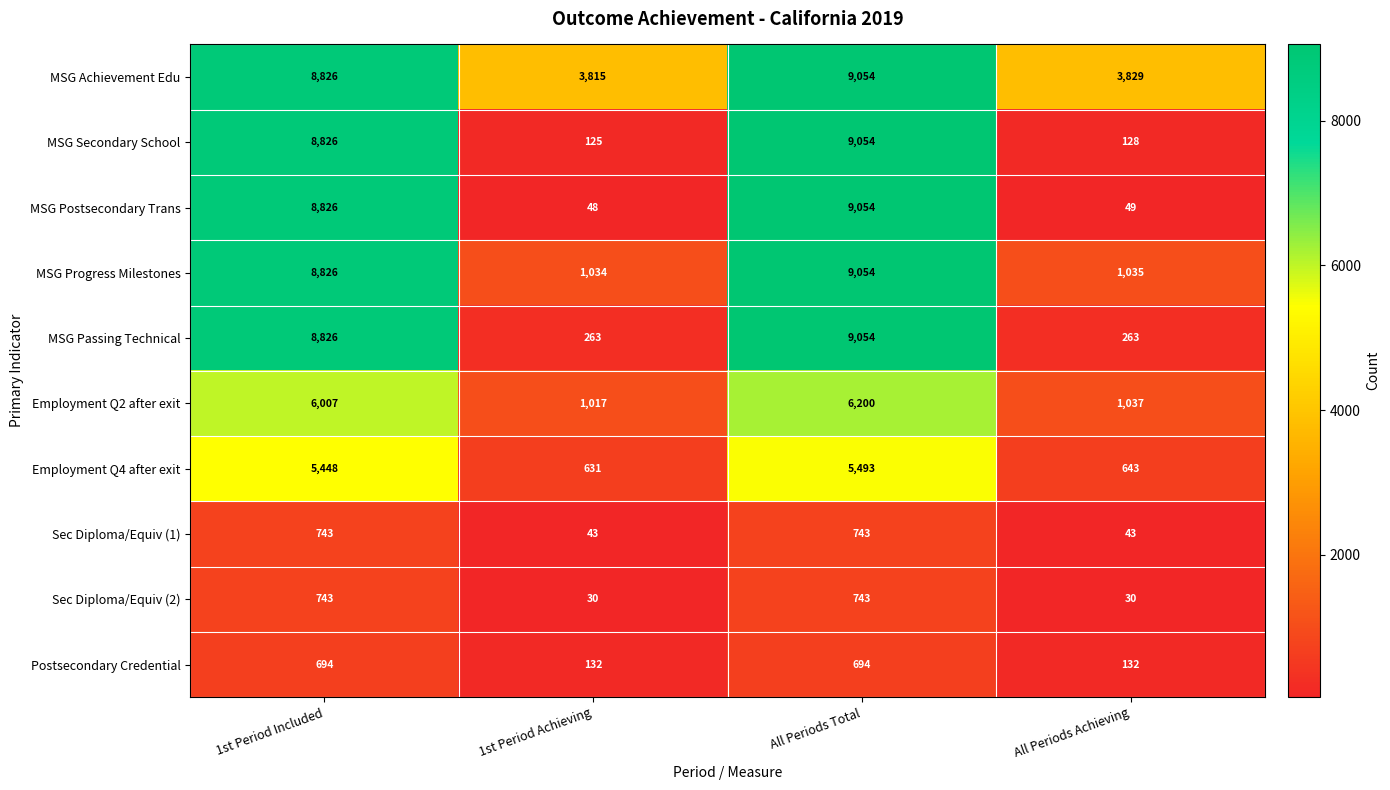

Is it true that MSG Postsecondary Trans equals 8826 at 1st Period Included?

True